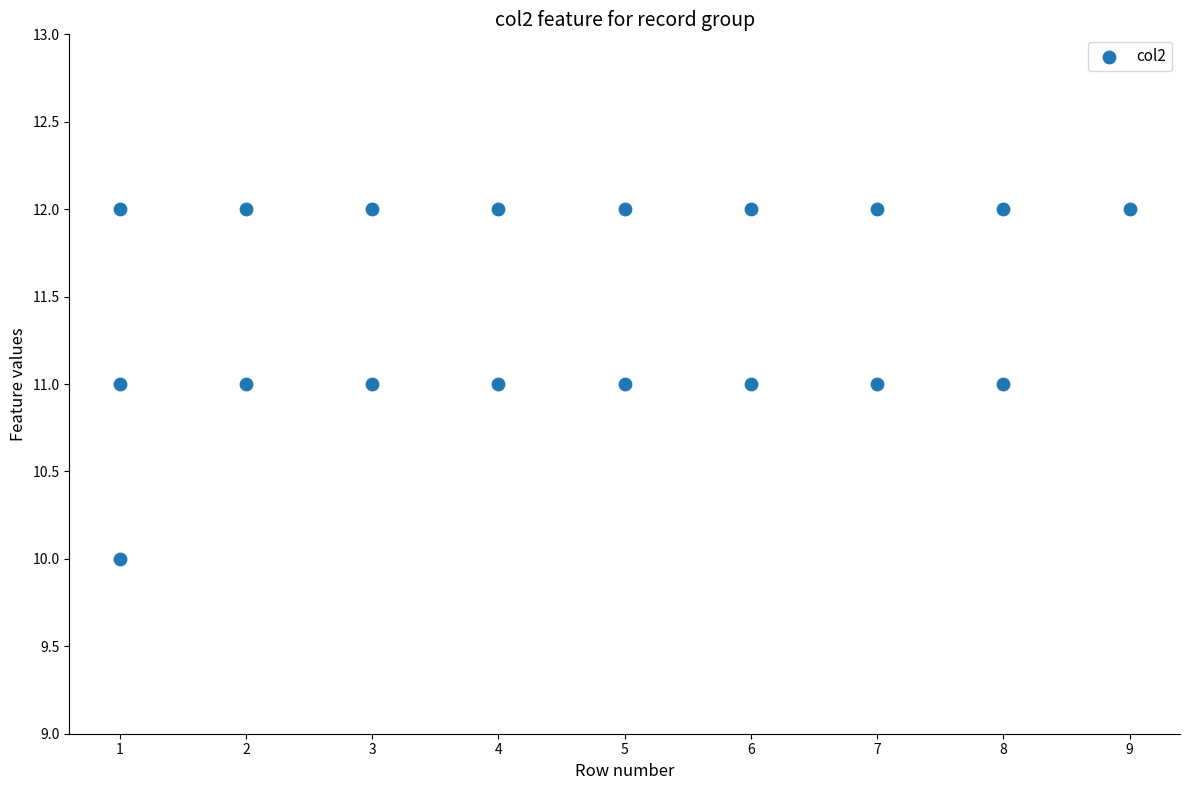

What is the range of X values (max minus min)?

8